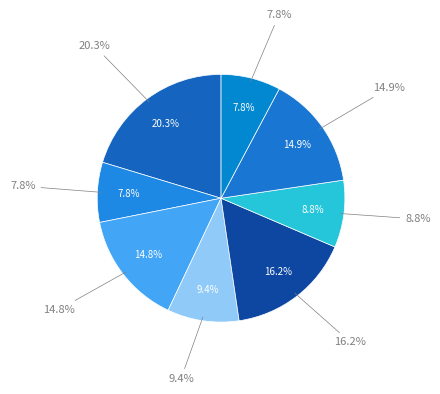

Count the number of slices in the pie.

8